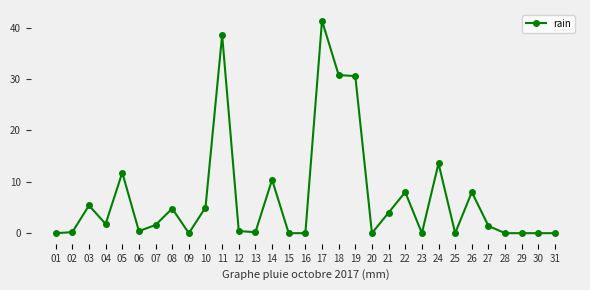

Count the number of categories in the chart.

31